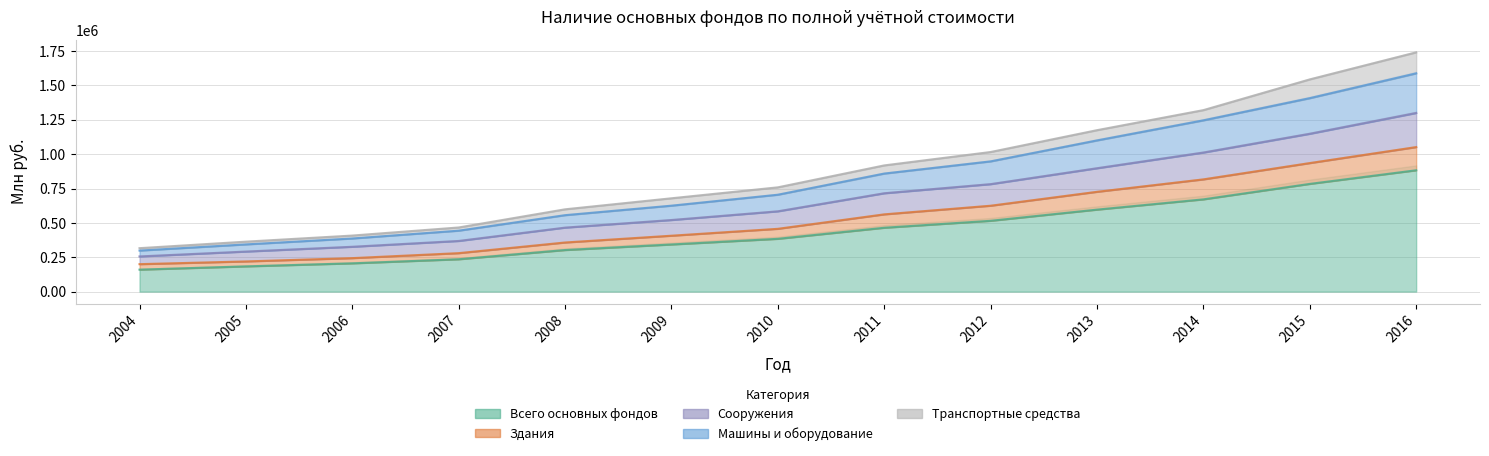

Which series has the widest spread of values?

Машины и оборудование